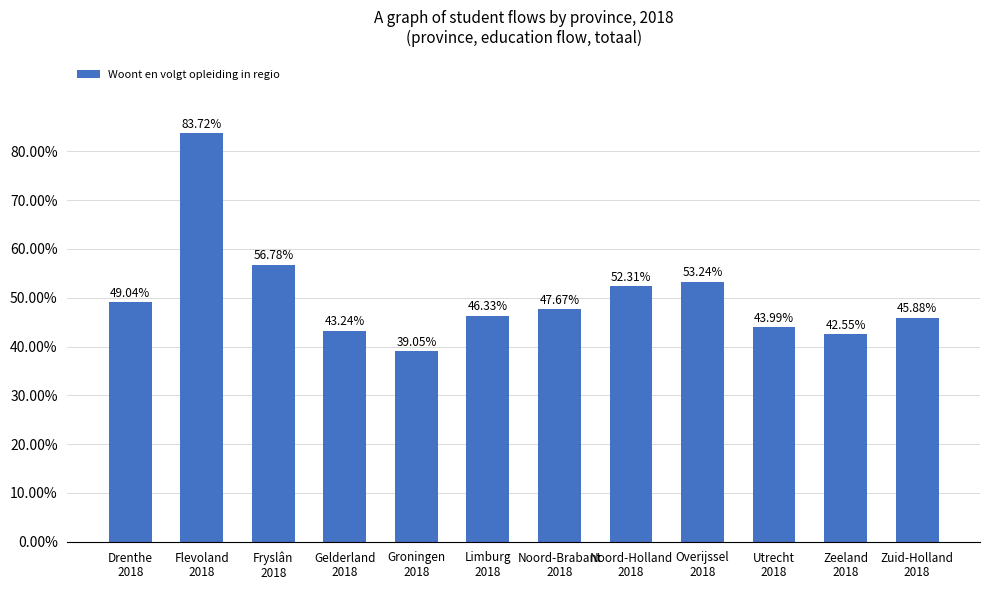

The value at Noord-Holland
2018 is 52.3. True or false?

True